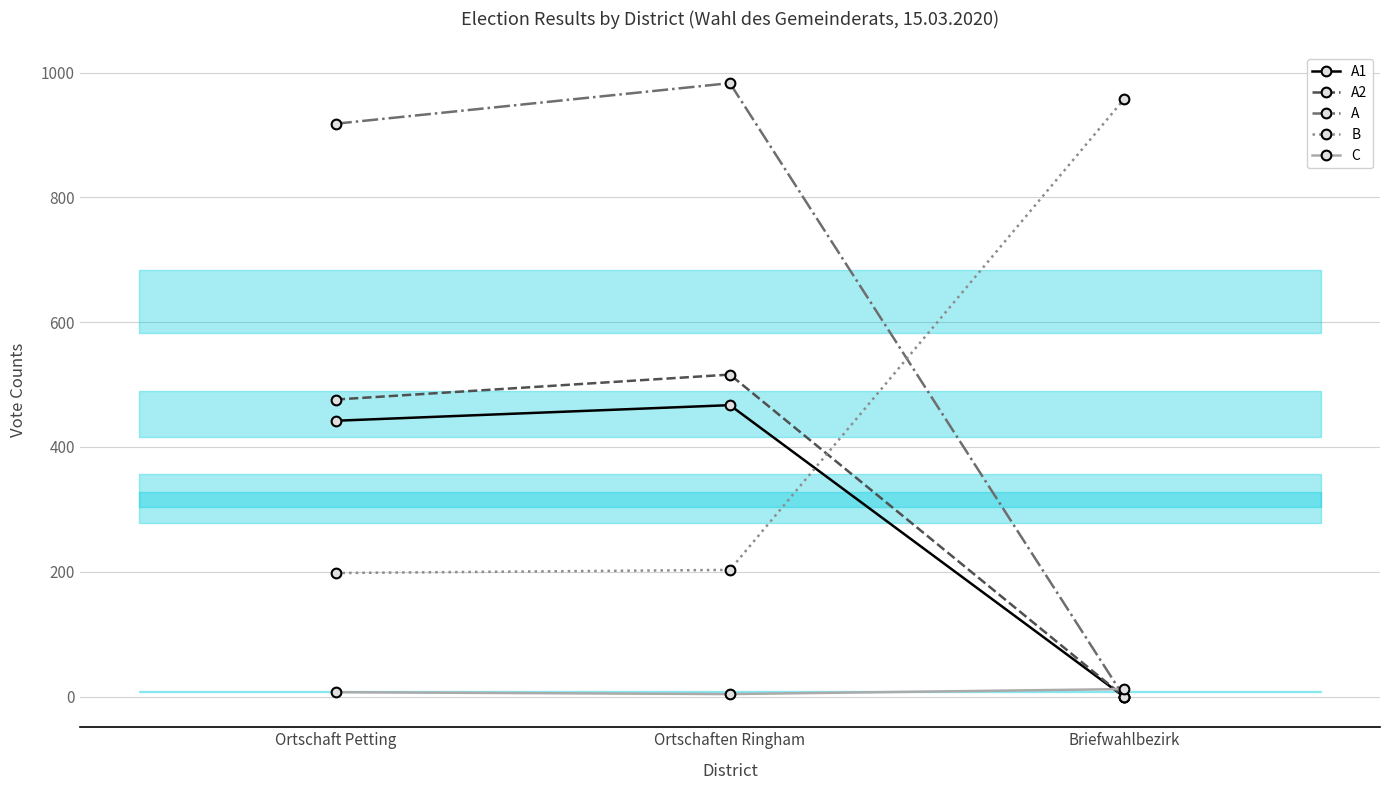

The value of B at Briefwahlbezirk is 529. True or false?

False